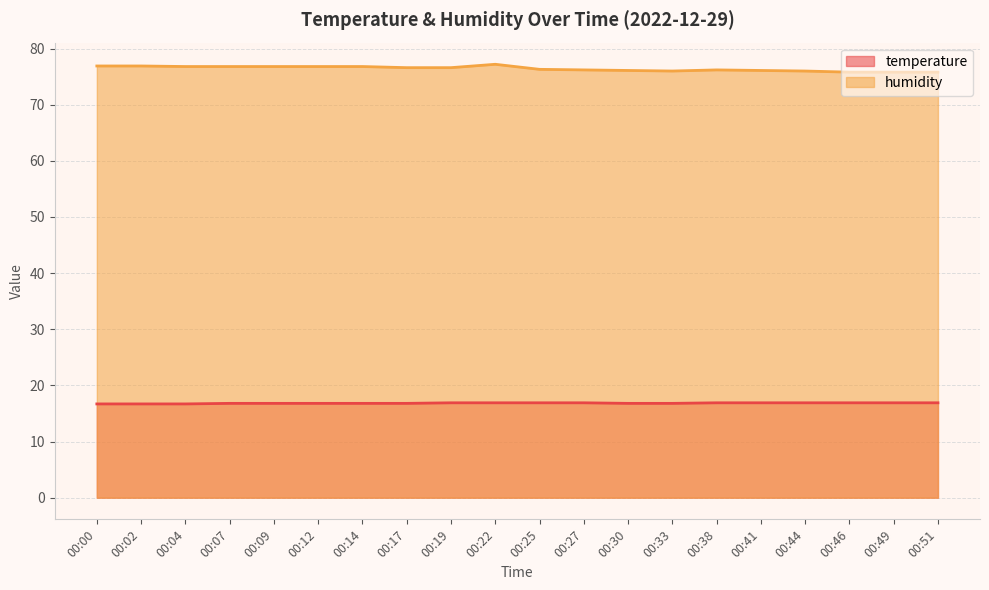

What is the value of the humidity point at the 17th from the left?

76.0